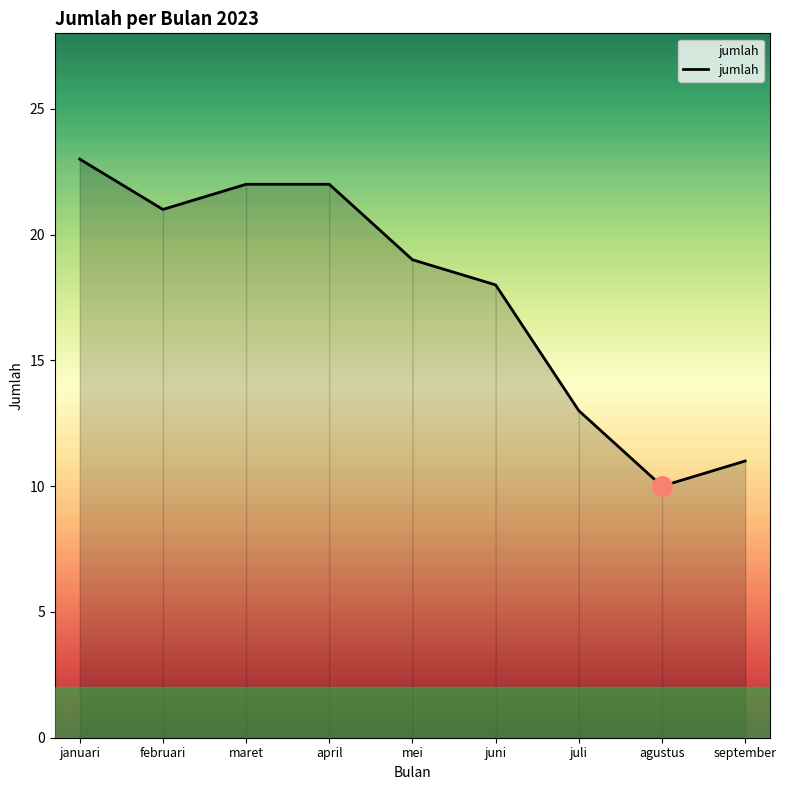

Approximately how many times larger is the value at agustus compared to januari?

0.4